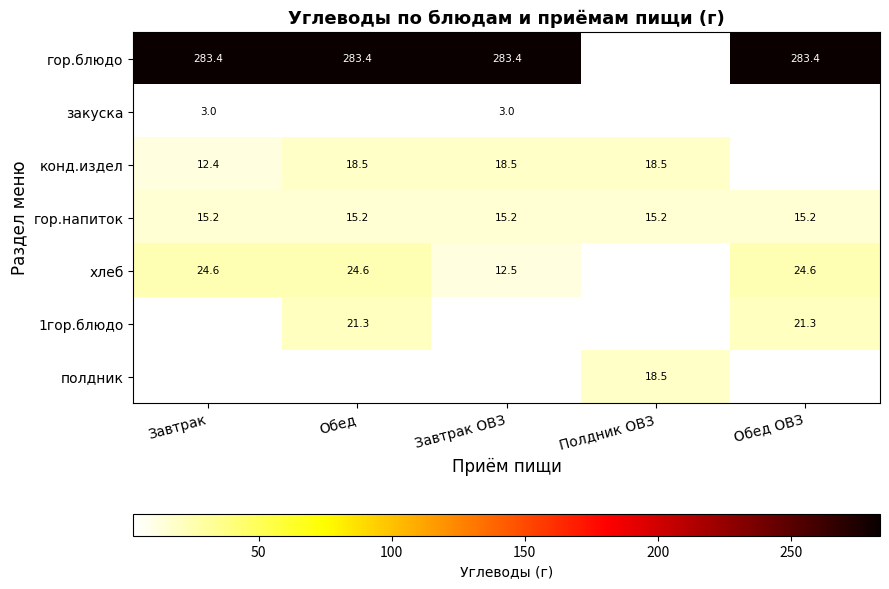

The гор.блюдо series shows 283.4 at Обед. True or false?

True